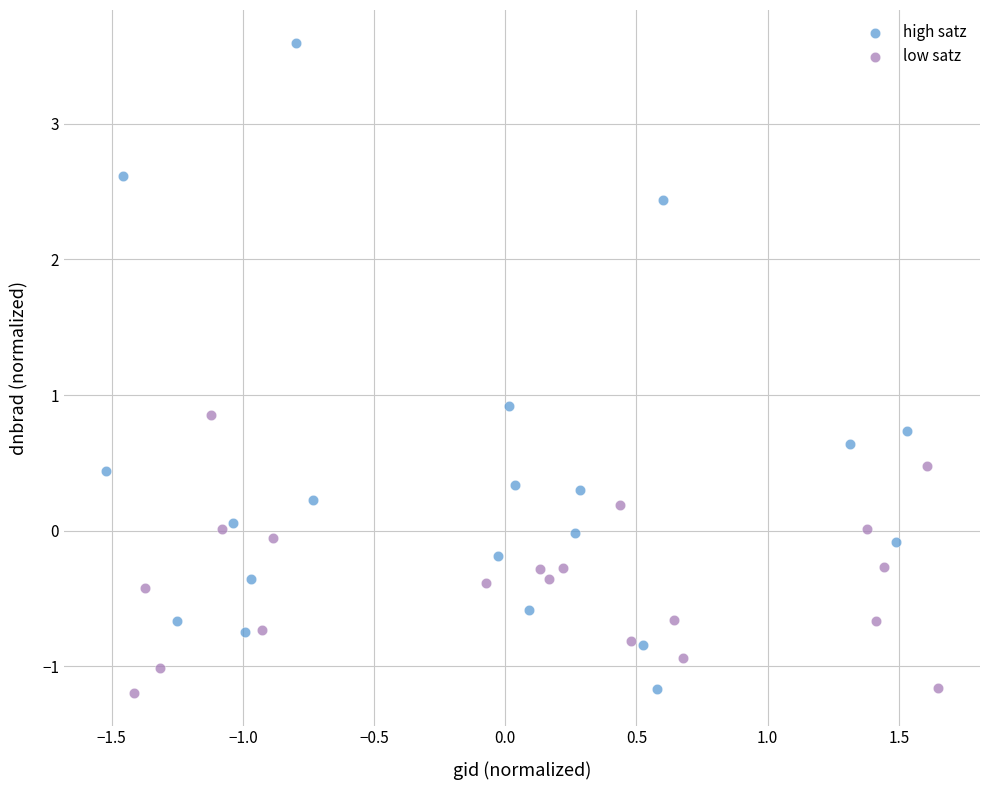

Which series has the widest spread of Y values?

high satz